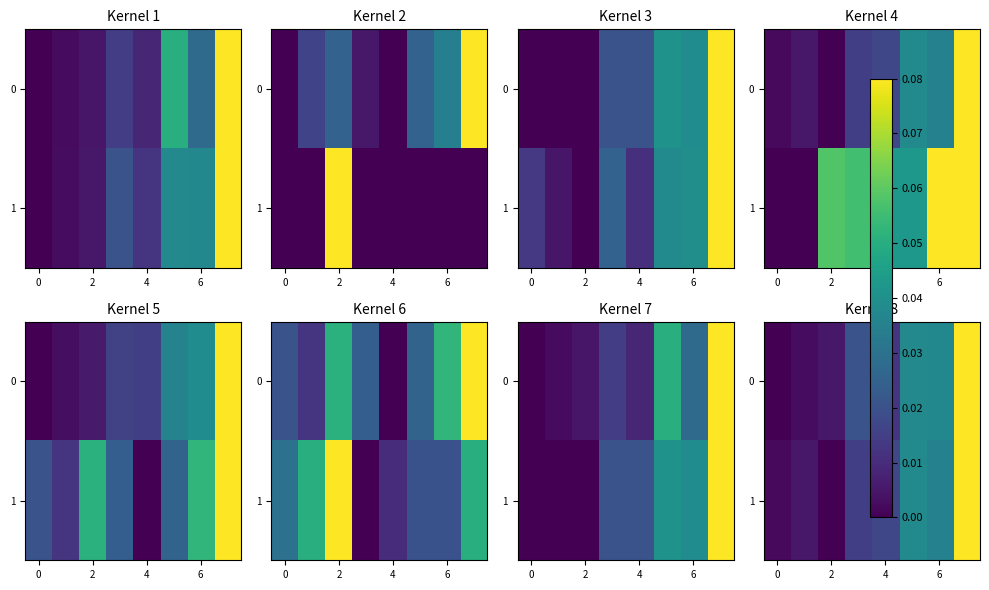

True or false: 1 has a value of 0.0 at 6.

True